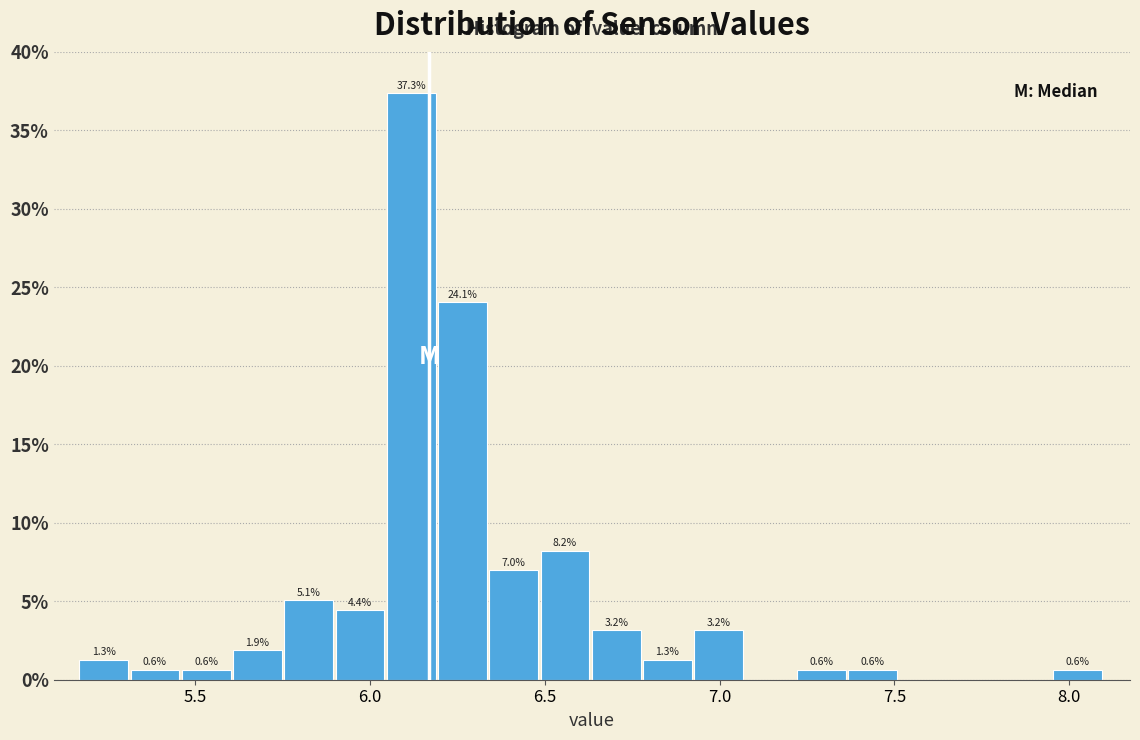

Around what value on the x-axis is the tallest bar? Give the approximate position of its centre, as read against the axis.

6.10